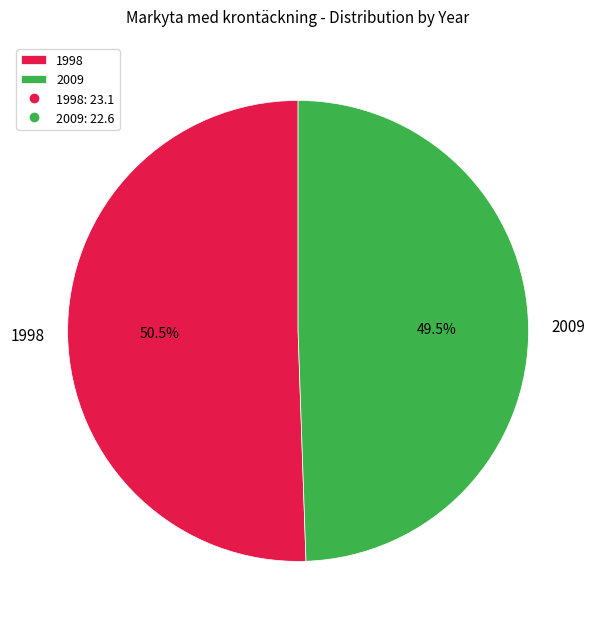

Do 2009 and 1998 together represent more than half of the pie?

Yes